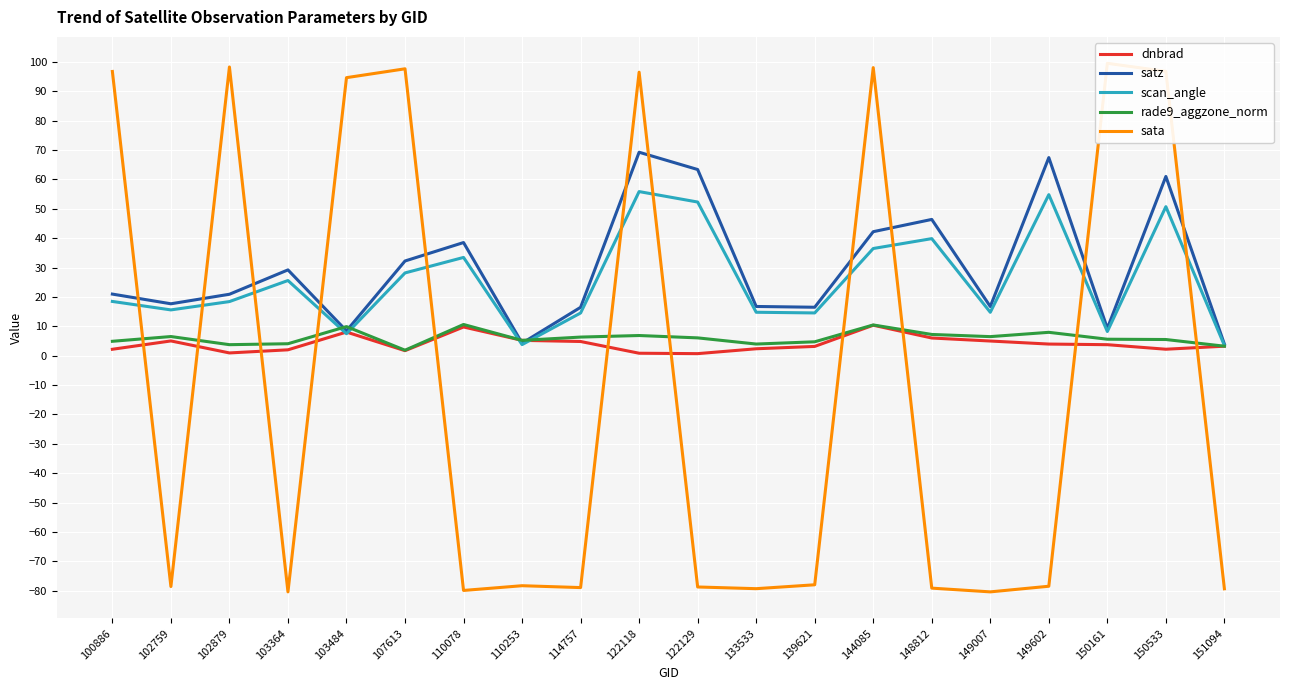

List the series in order of their peak value, highest first.

sata, satz, scan_angle, rade9_aggzone_norm, dnbrad